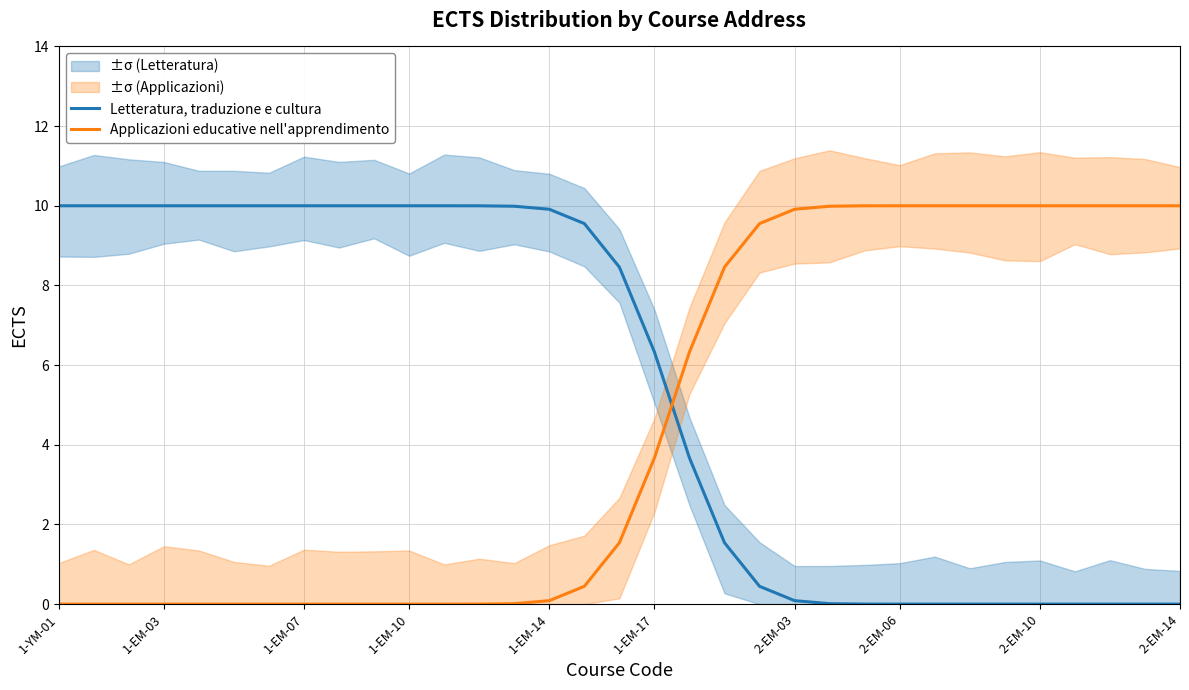

How many times do Applicazioni educative nell'apprendimento and Letteratura, traduzione e cultura cross each other?

1